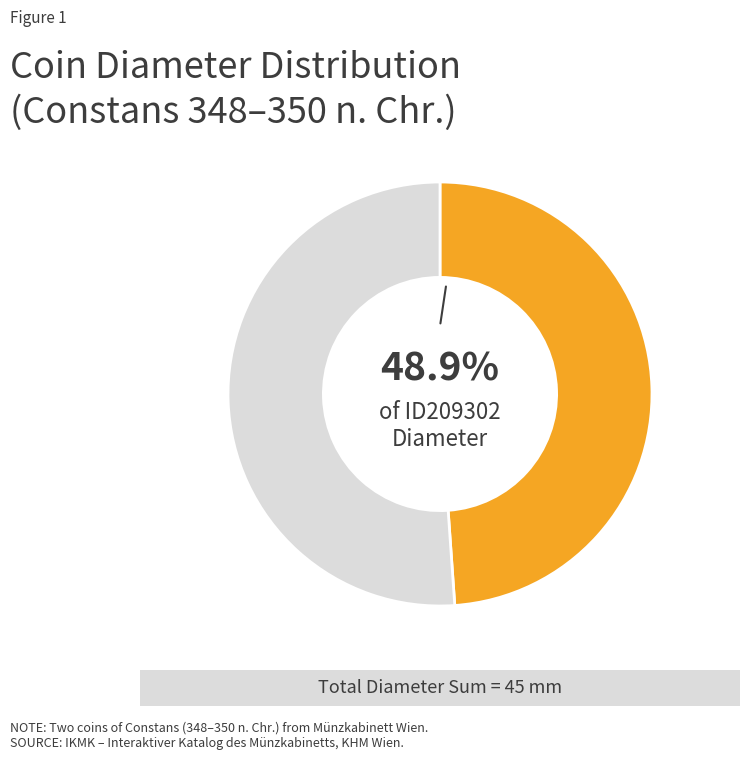

Is there a majority slice in this chart?

Yes